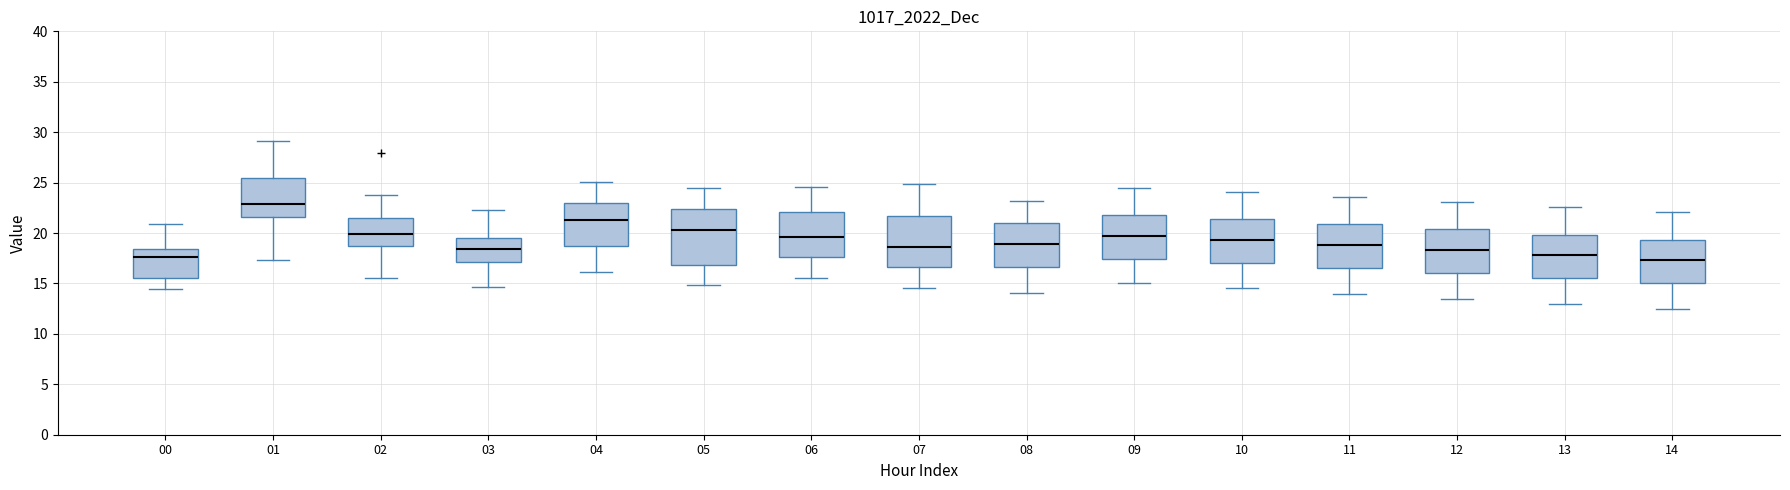

Comparing the boxes themselves (not the whiskers), which one is the tallest?

05